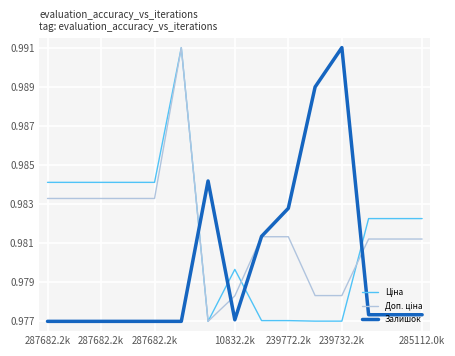

True or false: Доп. ціна has more than 1 interior local peaks.

False